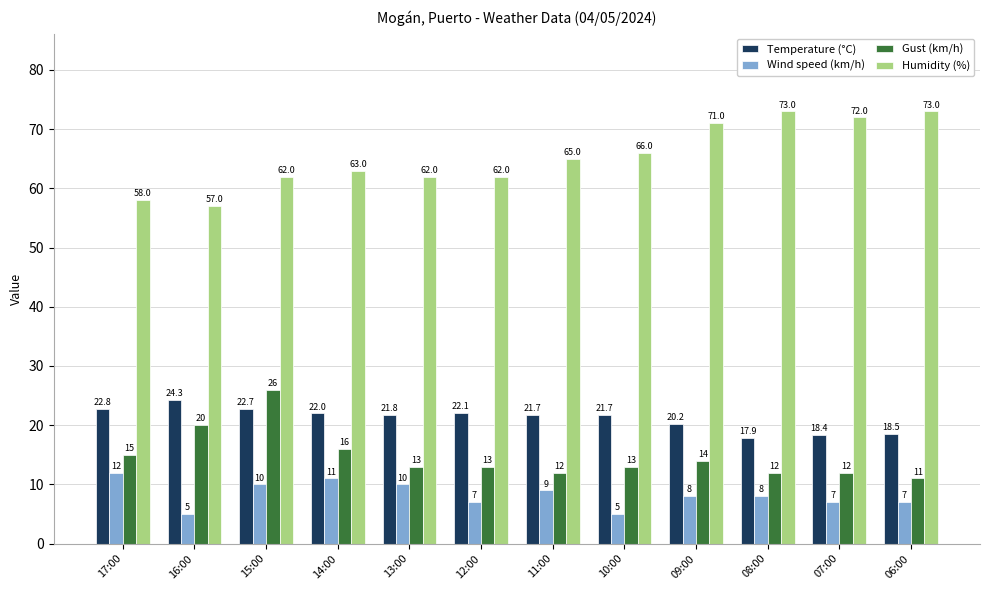

At which category is the sum across all series the highest?

15:00